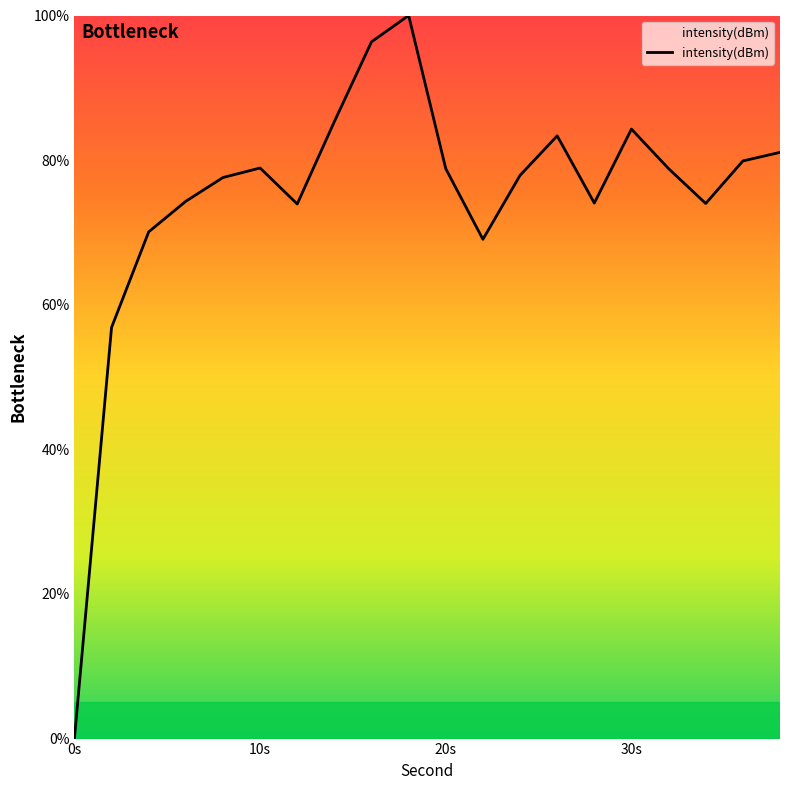

True or false: there are more than 0 points higher than both neighbors.

True